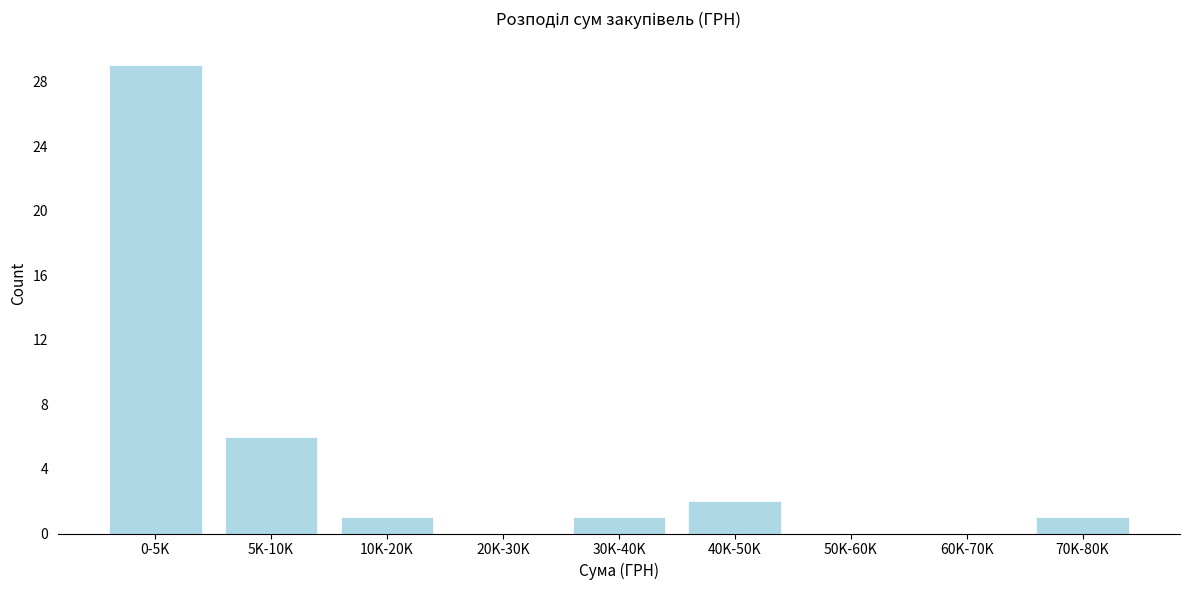

Reading left to right, extract all data points from this chart.

0-5K=29	5K-10K=6	10K-20K=1	20K-30K=0	30K-40K=1	40K-50K=2	50K-60K=0	60K-70K=0	70K-80K=1